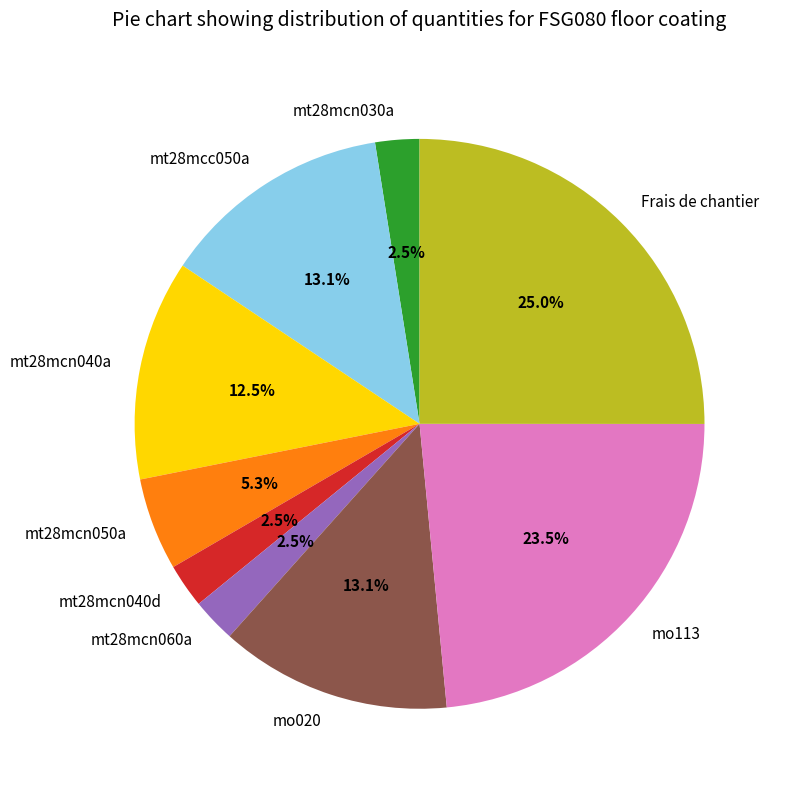

Between mt28mcn040a and mo113, which is larger?

mo113